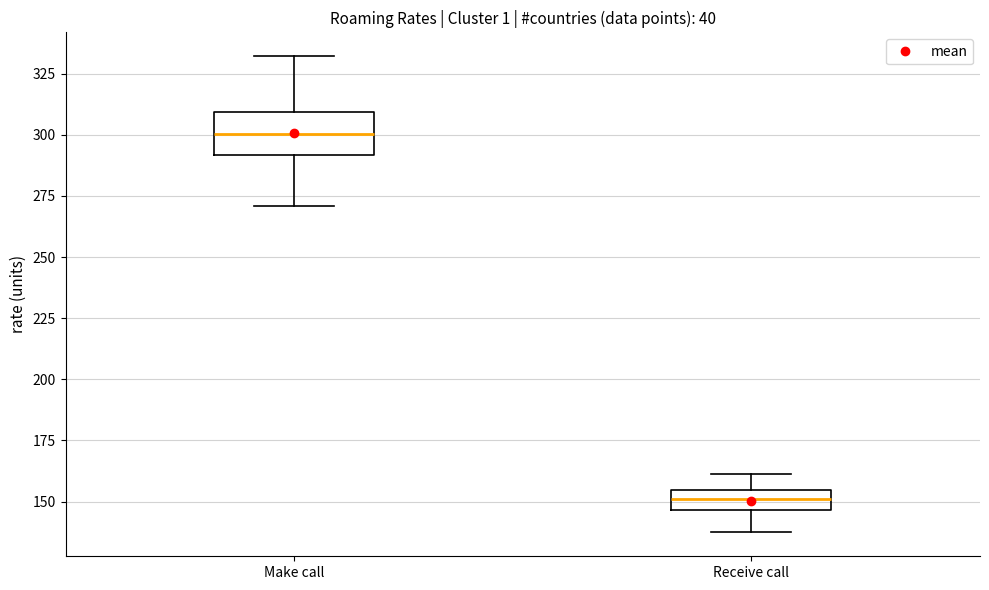

Where is the lower edge of the box for Make call on the y-axis? The values are not printed on the chart, so give them approximately, as read against the axis.

290